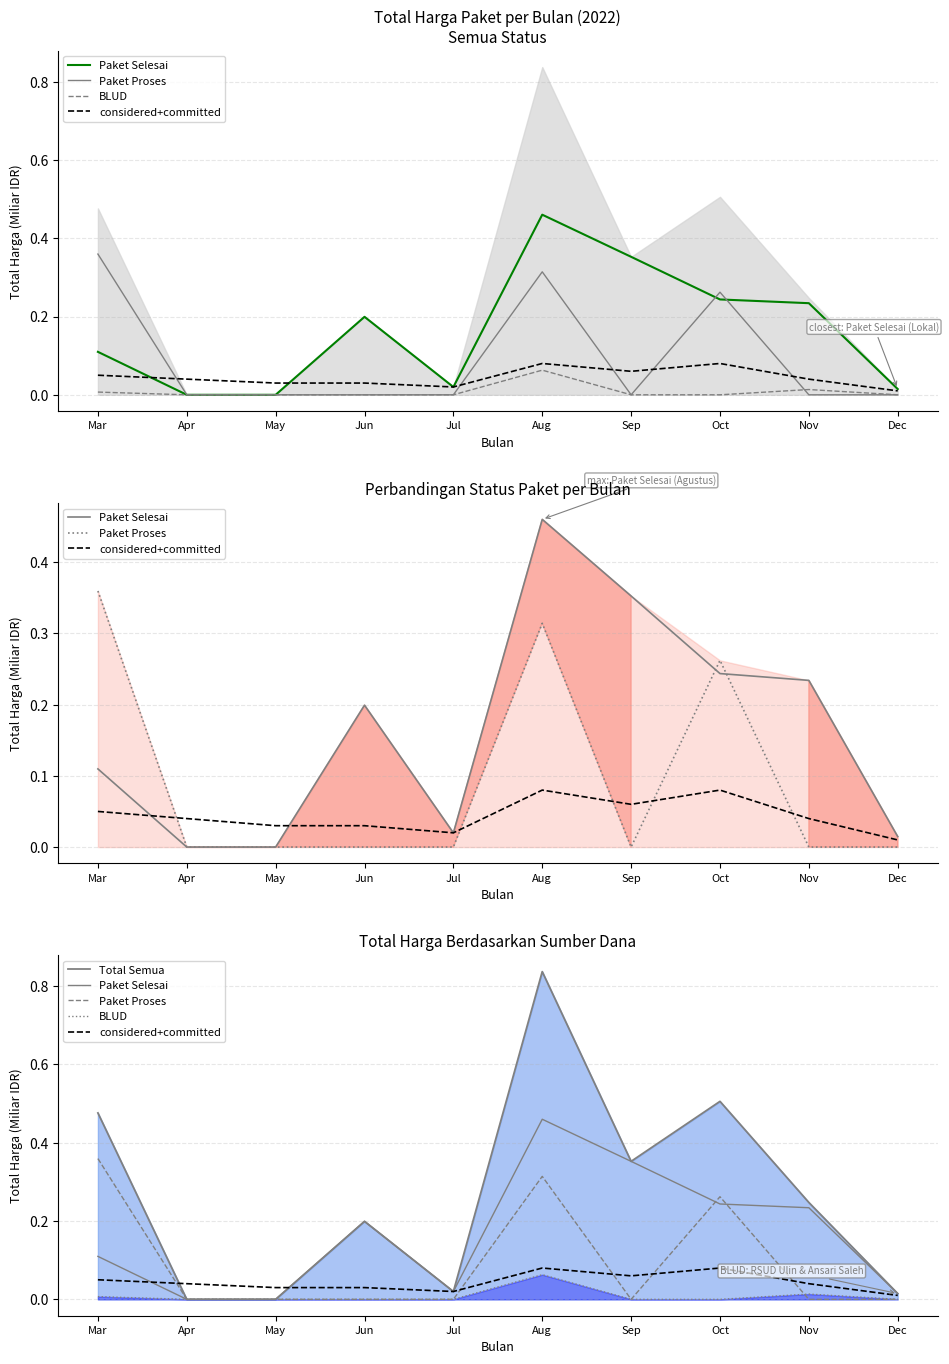

Count the number of data series in this chart.

5